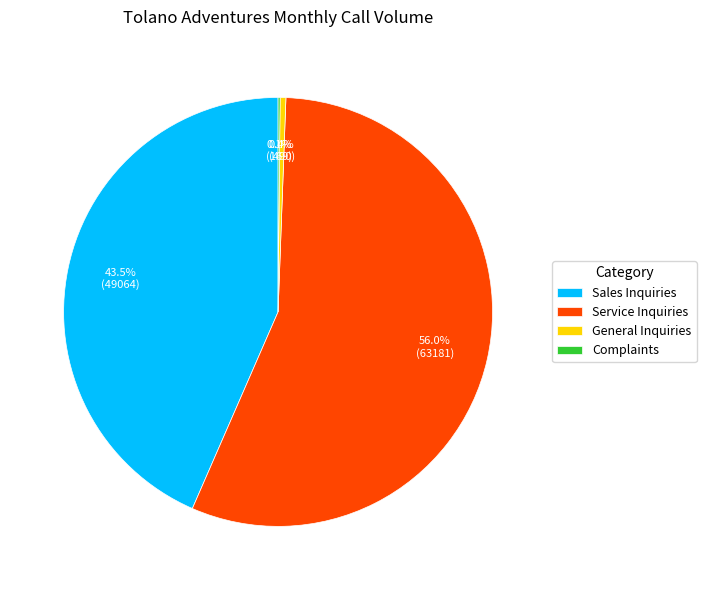

Between General Inquiries and Service Inquiries, which is larger?

Service Inquiries